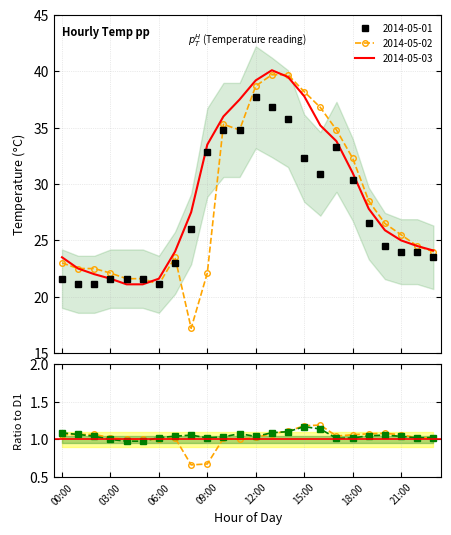

What is the total value across all series at 03:00?

65.3